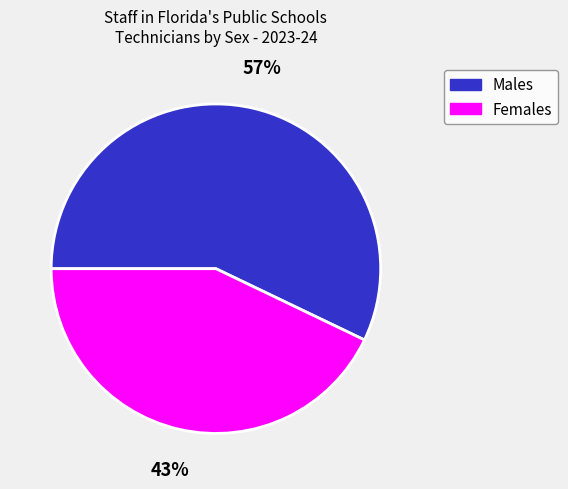

To the nearest percent, what is the average slice percentage?

50%